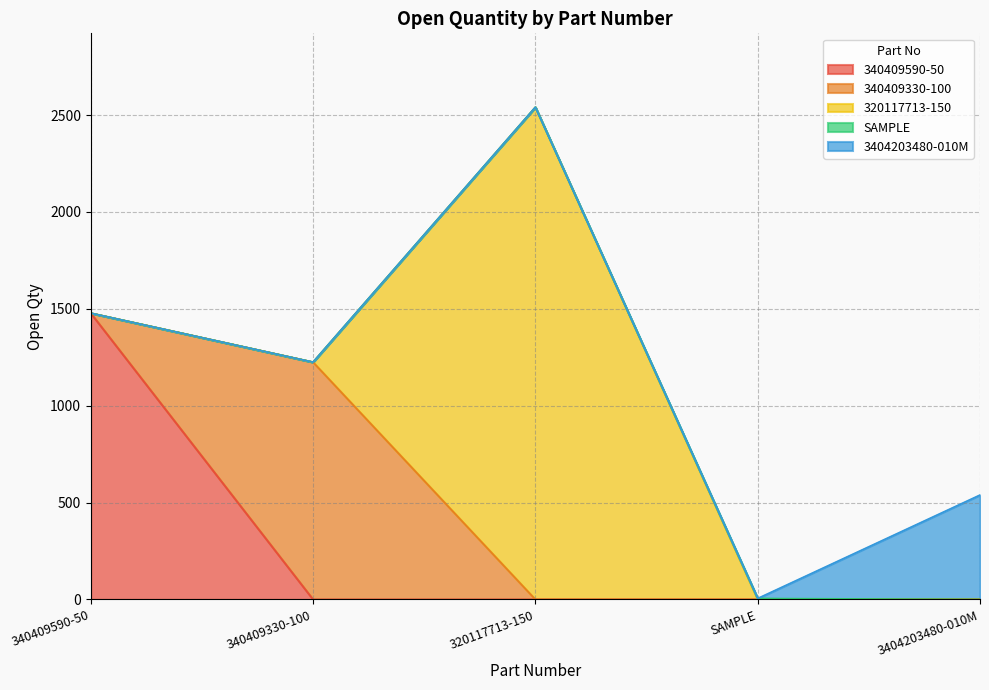

Which category has the highest value in the 340409590-50 series?

340409590-50